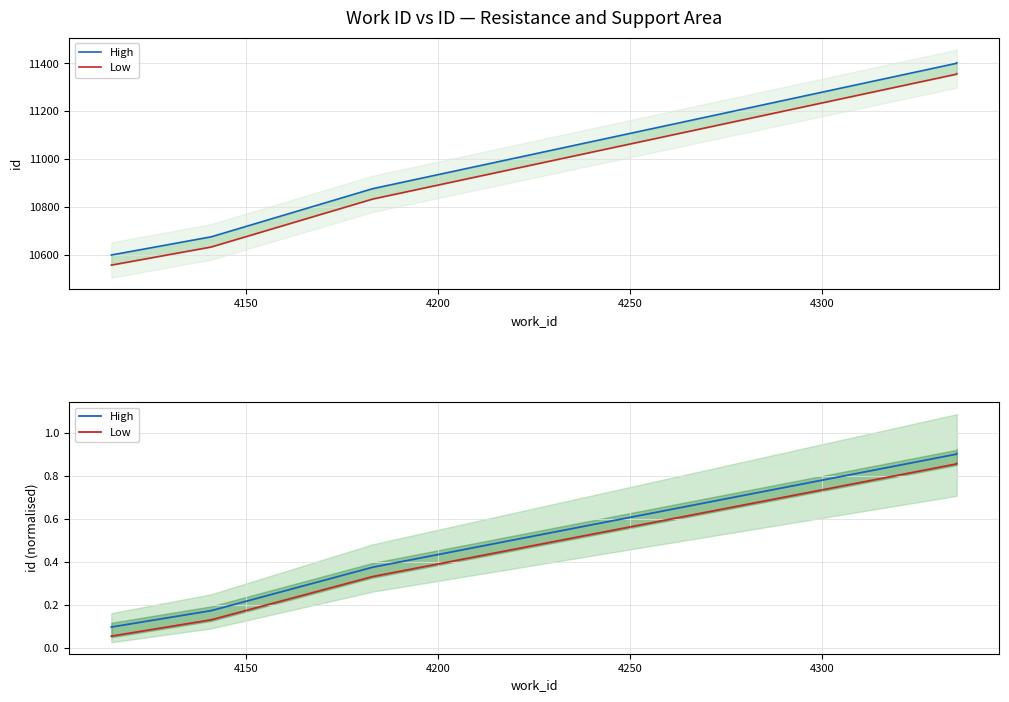

True or false: High and Low cross at least once.

False